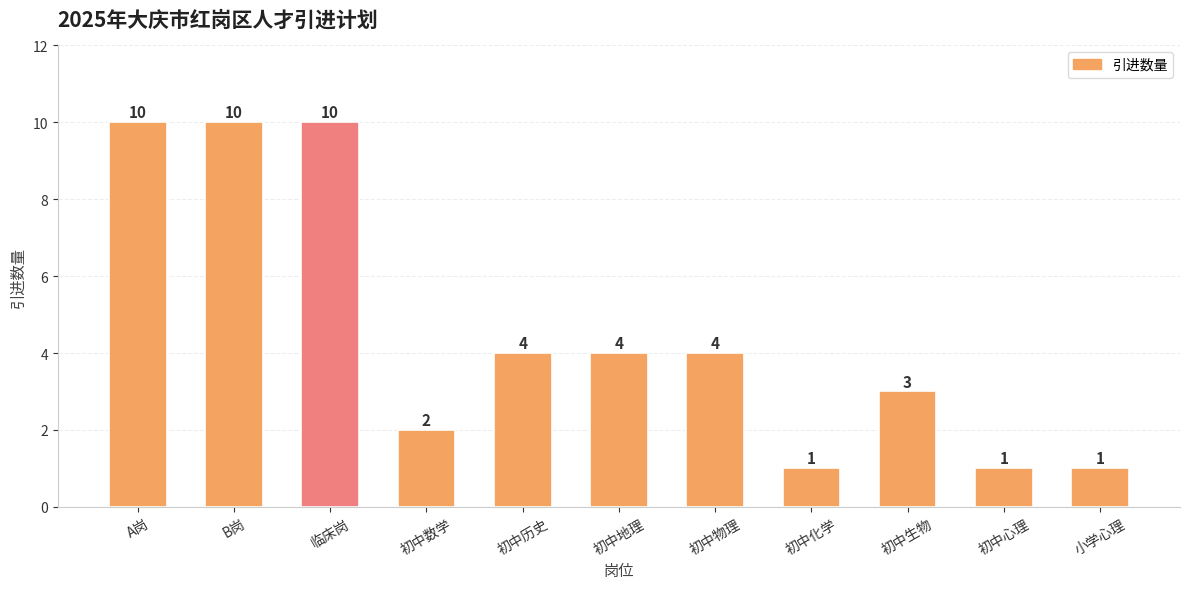

What is the label of the 9th bar from the left?

初中生物